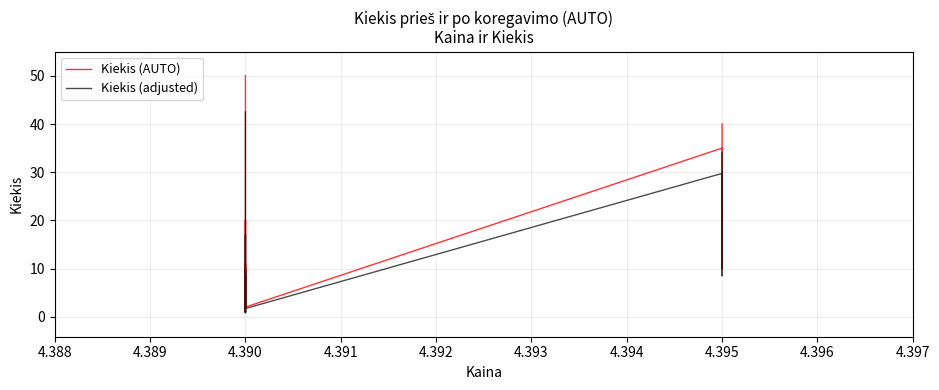

Does the chart display data point markers on the line(s)?

No